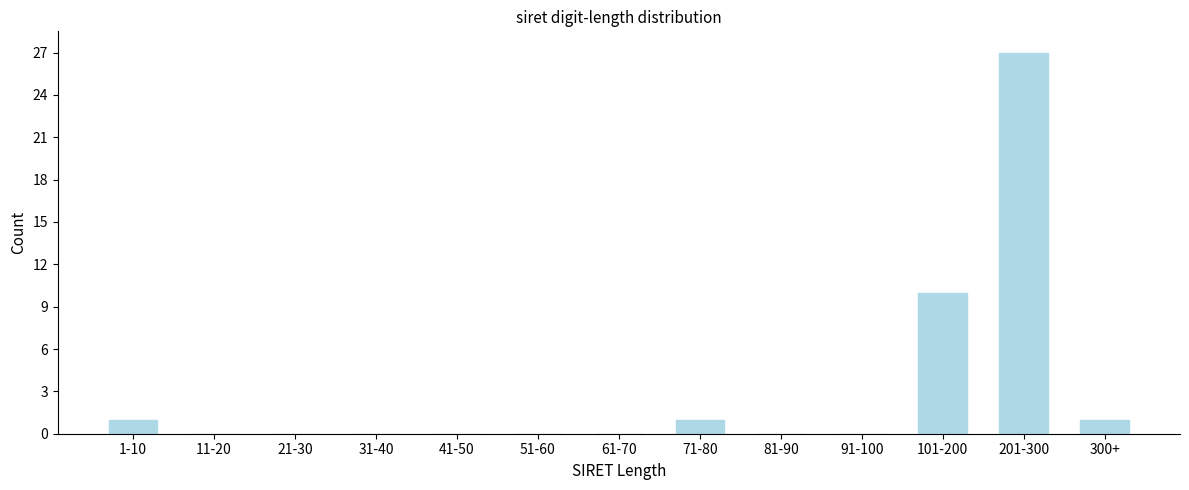

Reading right to left, list all the values displayed in this chart.

300+=1	201-300=27	101-200=10	91-100=0	81-90=0	71-80=1	61-70=0	51-60=0	41-50=0	31-40=0	21-30=0	11-20=0	1-10=1